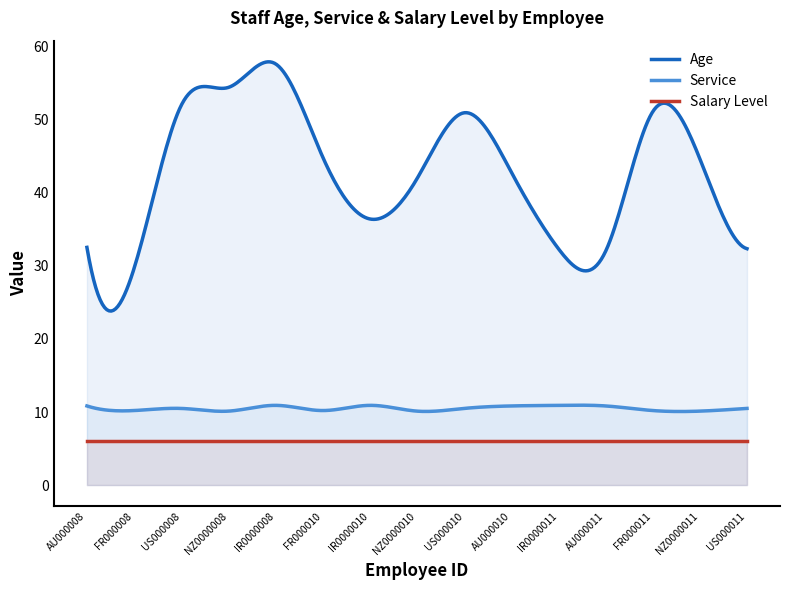

Is the value of Salary Level at FR000008 greater than the value of Age at FR000011?

No